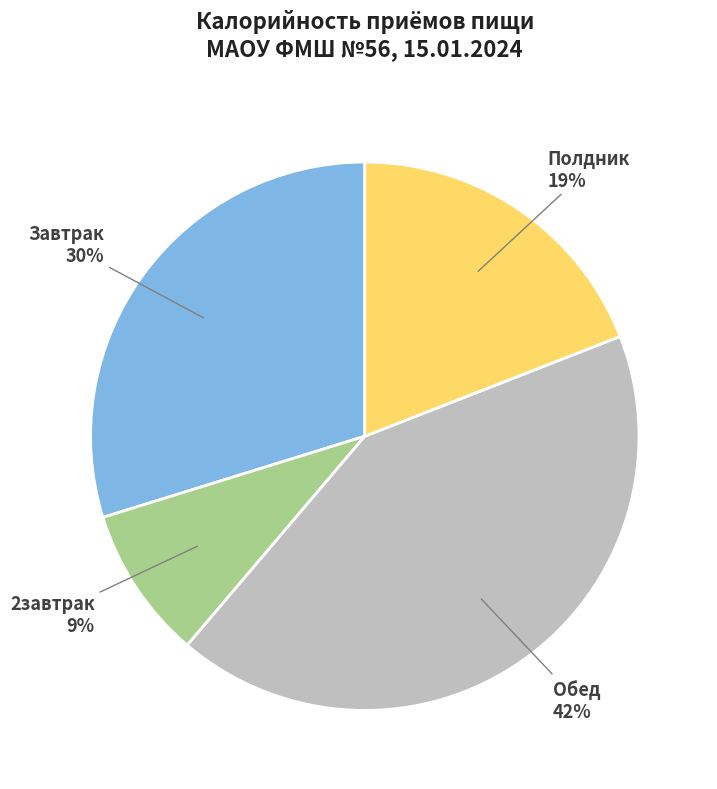

The 2завтрак slice represents 14% of the pie. True or false?

False